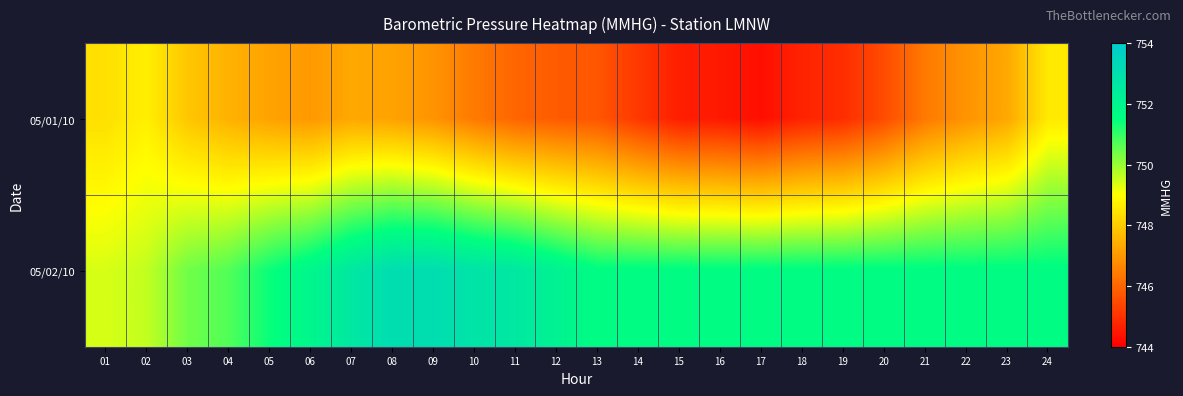

Which series changed the most between 04 and 07?

05/02/10